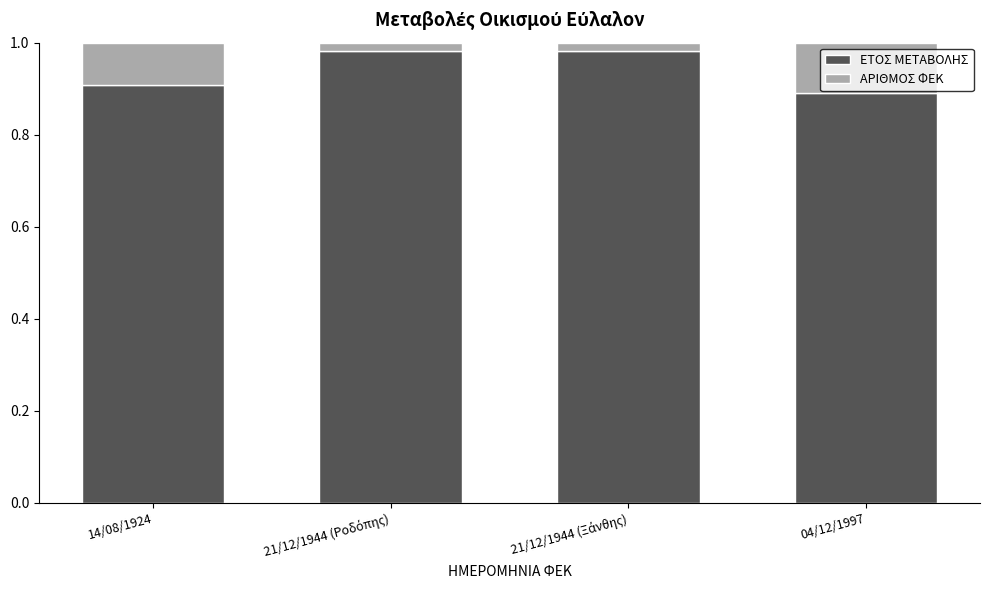

Count the ΕΤΟΣ ΜΕΤΑΒΟΛΗΣ values in the range 0 to 1.

4